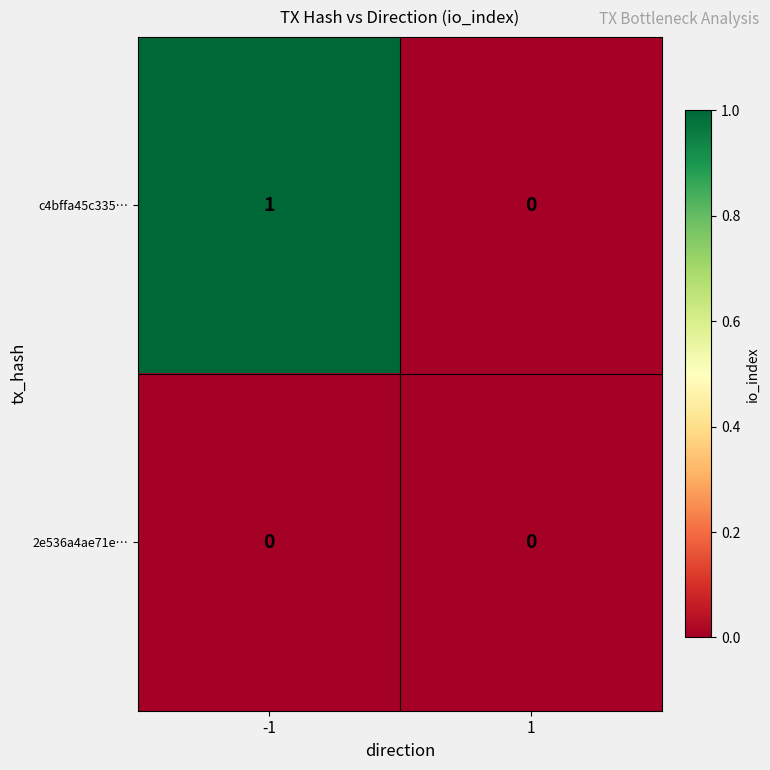

Is it true that c4bffa45c335… equals 0 at 1?

True